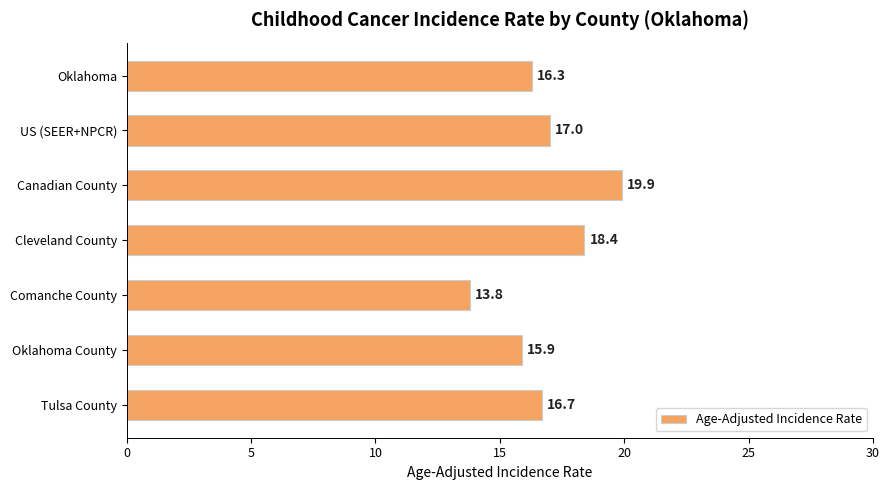

What is the difference between the maximum and minimum values?

6.1